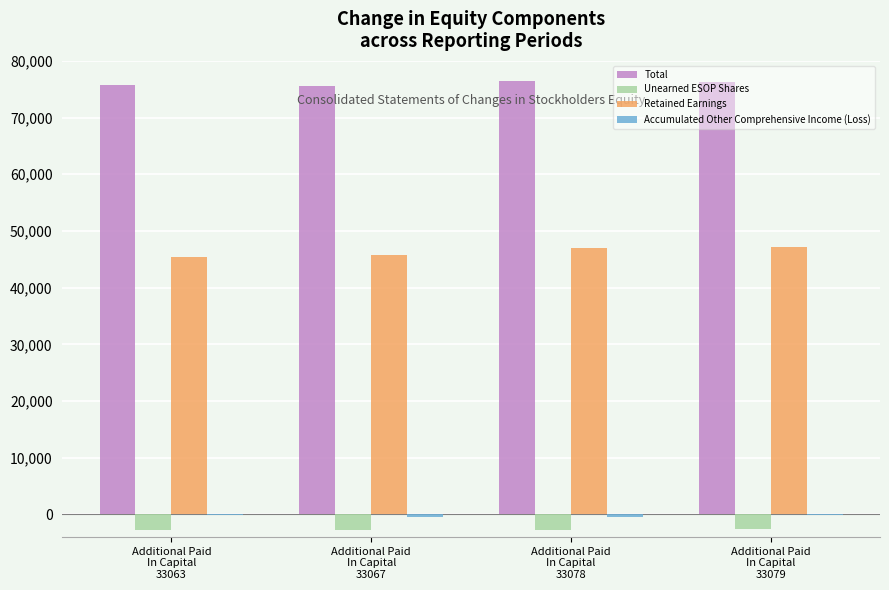

What is the sum of all Total values?

304030